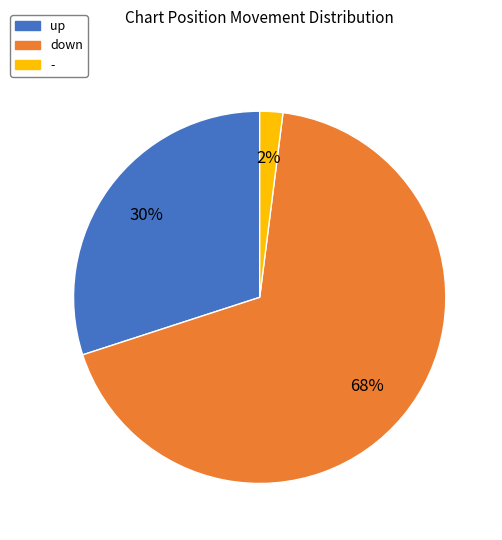

True or false: down accounts for 68% of the total.

True